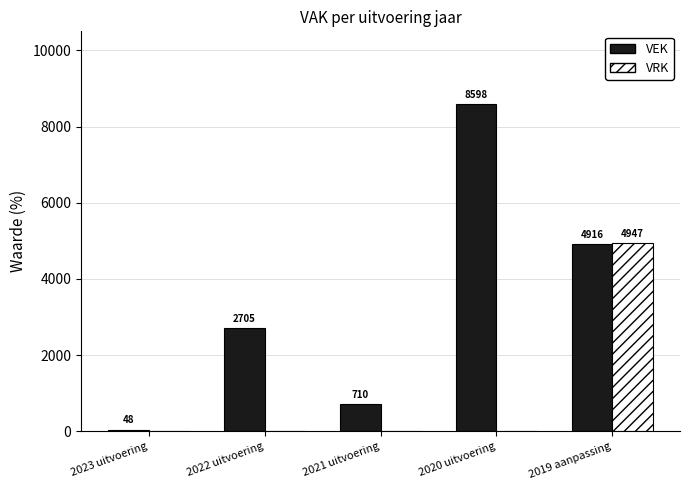

What is the total value across all series at 2023 uitvoering?

48